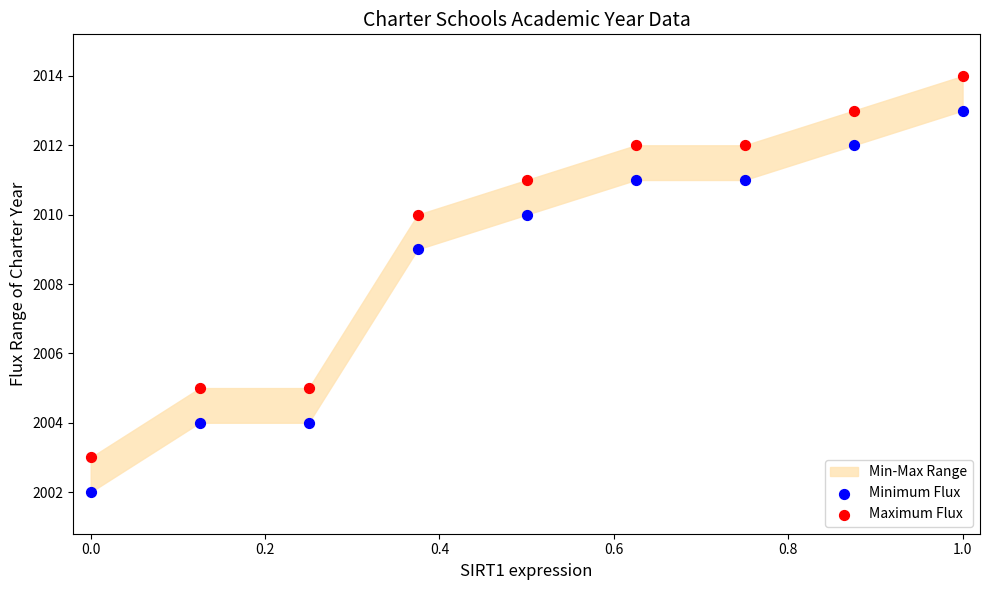

Which series reaches the maximum Y coordinate?

Maximum Flux